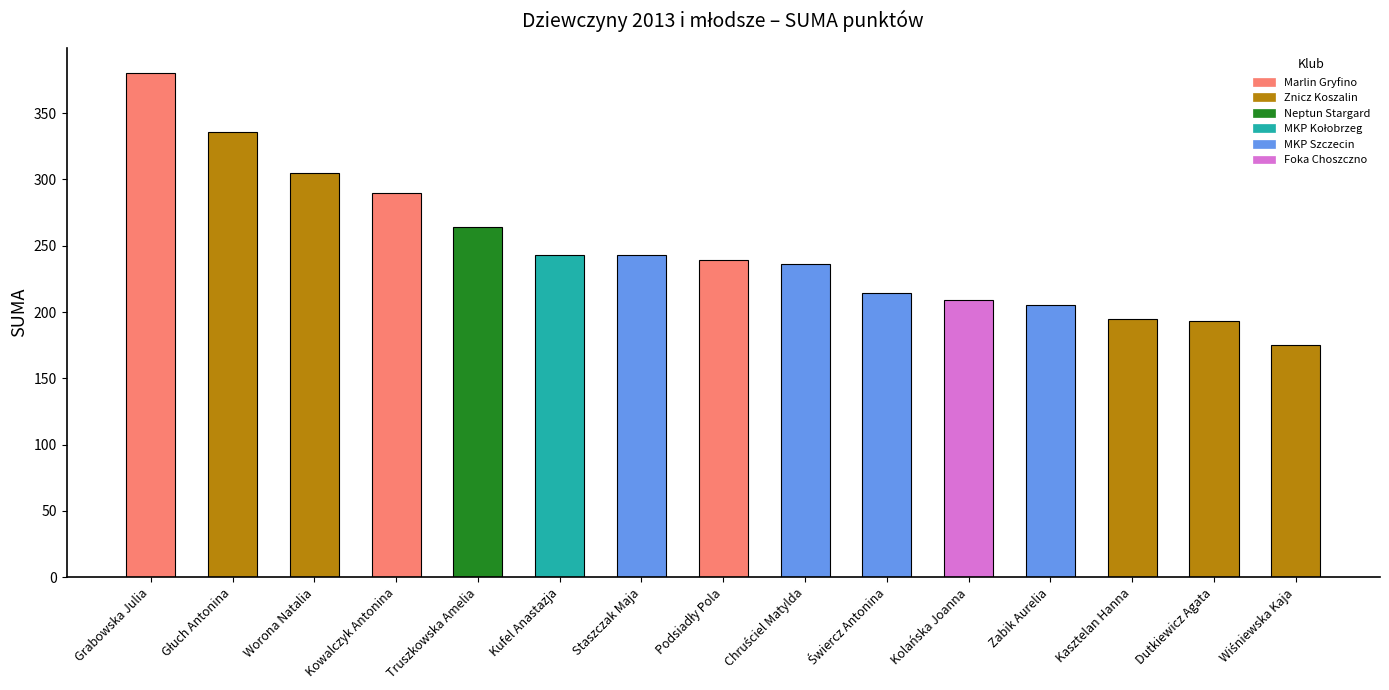

Where does the data first go above 239?

Grabowska Julia